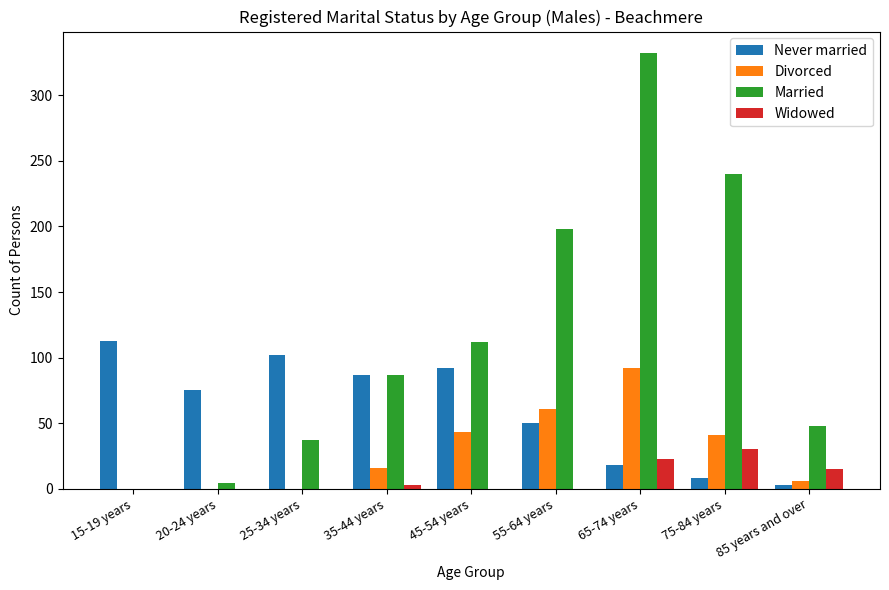

Are the bars horizontal?

No